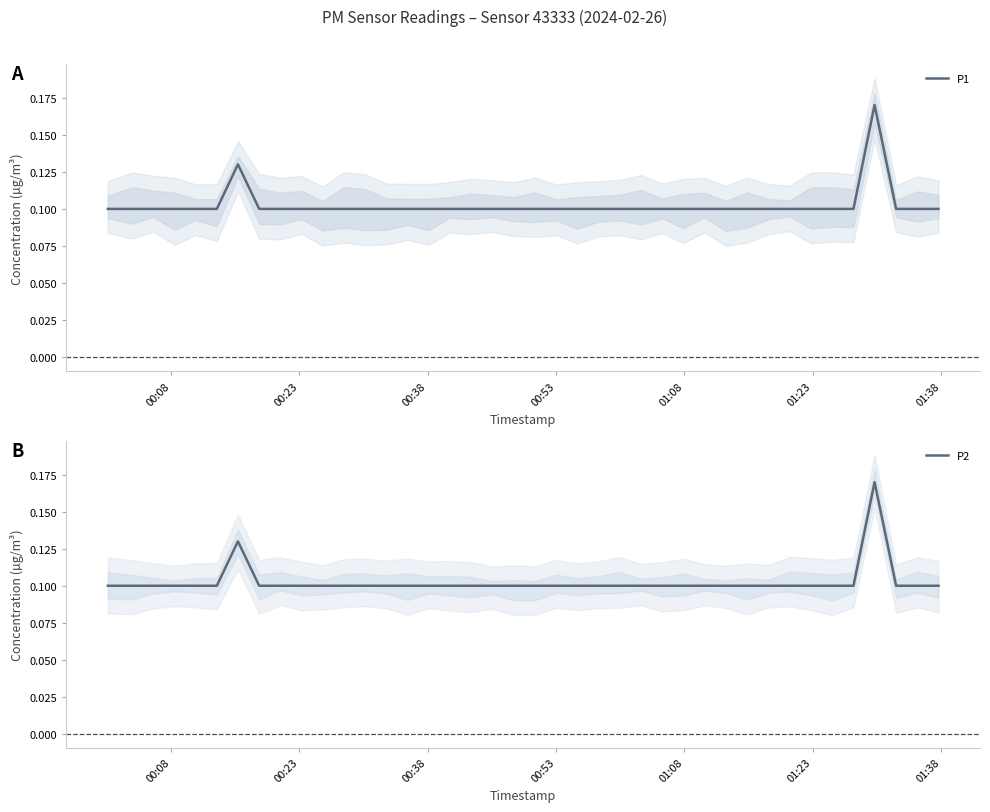

True or false: P2 and P1 cross at least once.

False